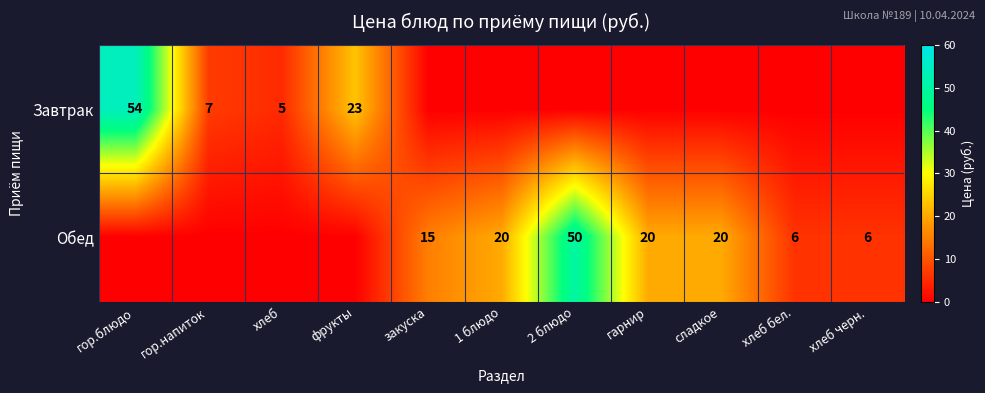

What is the sum of the Завтрак values at хлеб and фрукты?

28